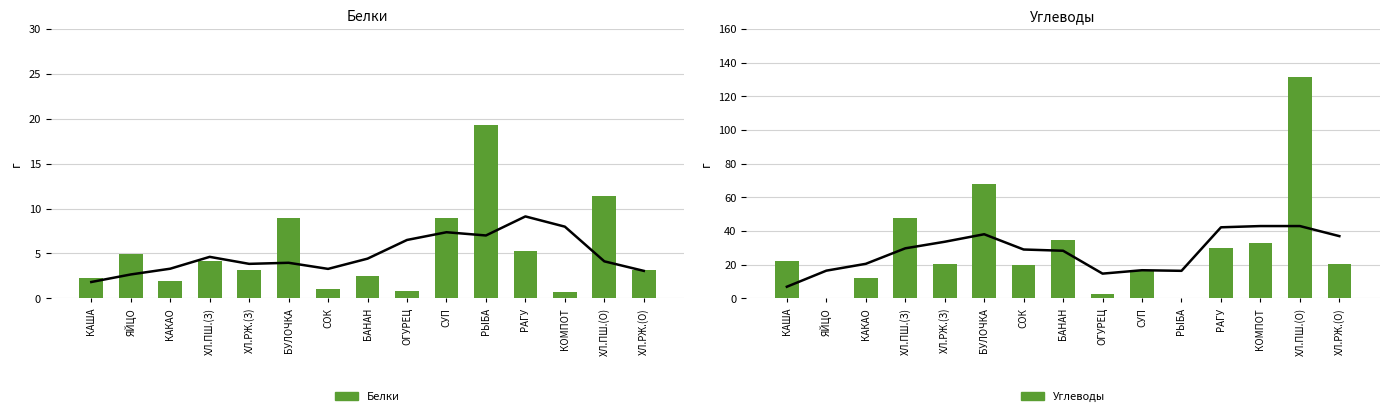

What is the label of the 15th bar from the left?

ХЛ.РЖ.(О)